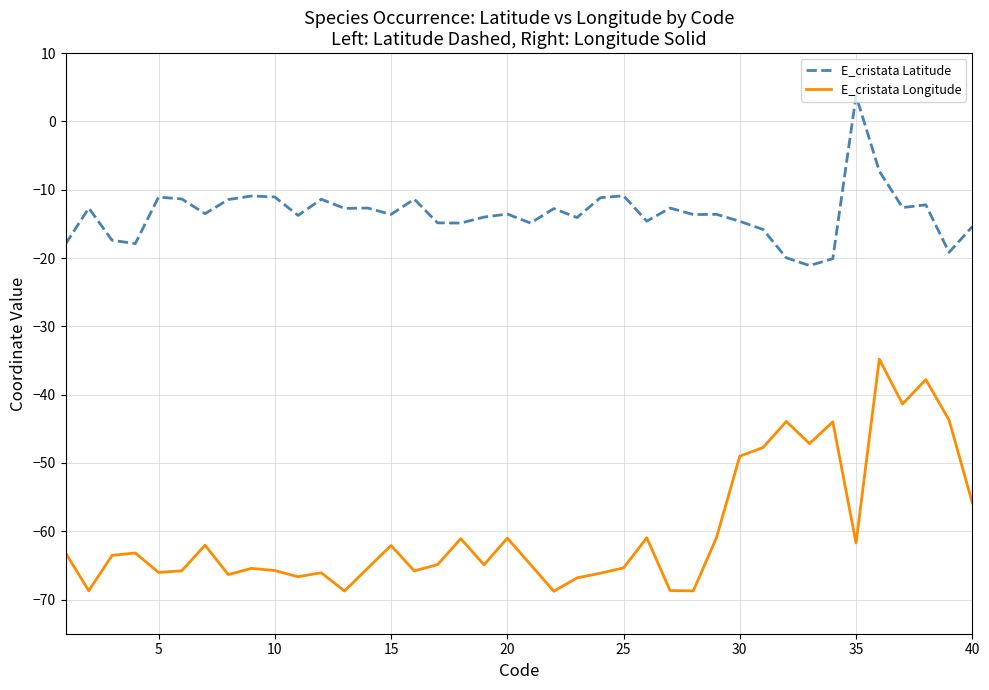

Rank the series by their maximum value, from lowest to highest.

E_cristata Longitude, E_cristata Latitude